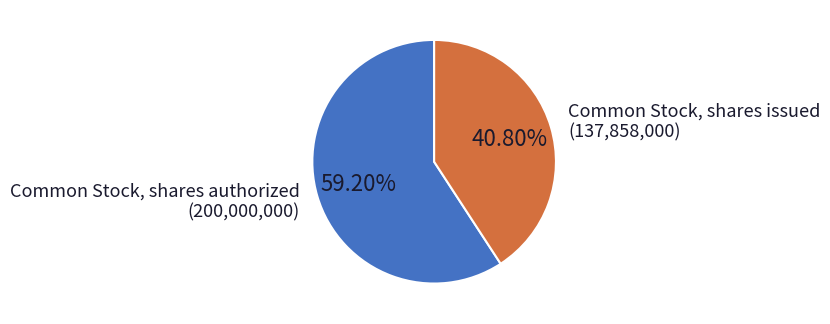

Does any single category account for the majority?

Yes